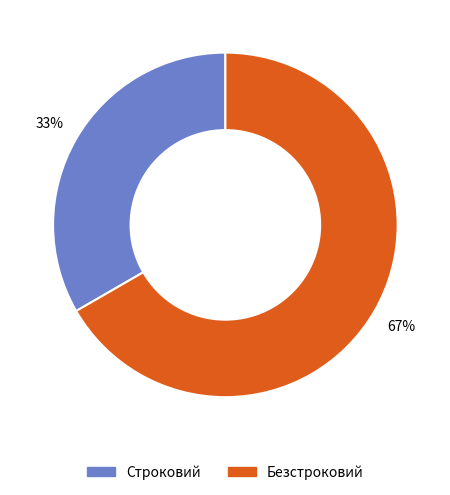

Is it true that Строковий is 28% of the pie?

False